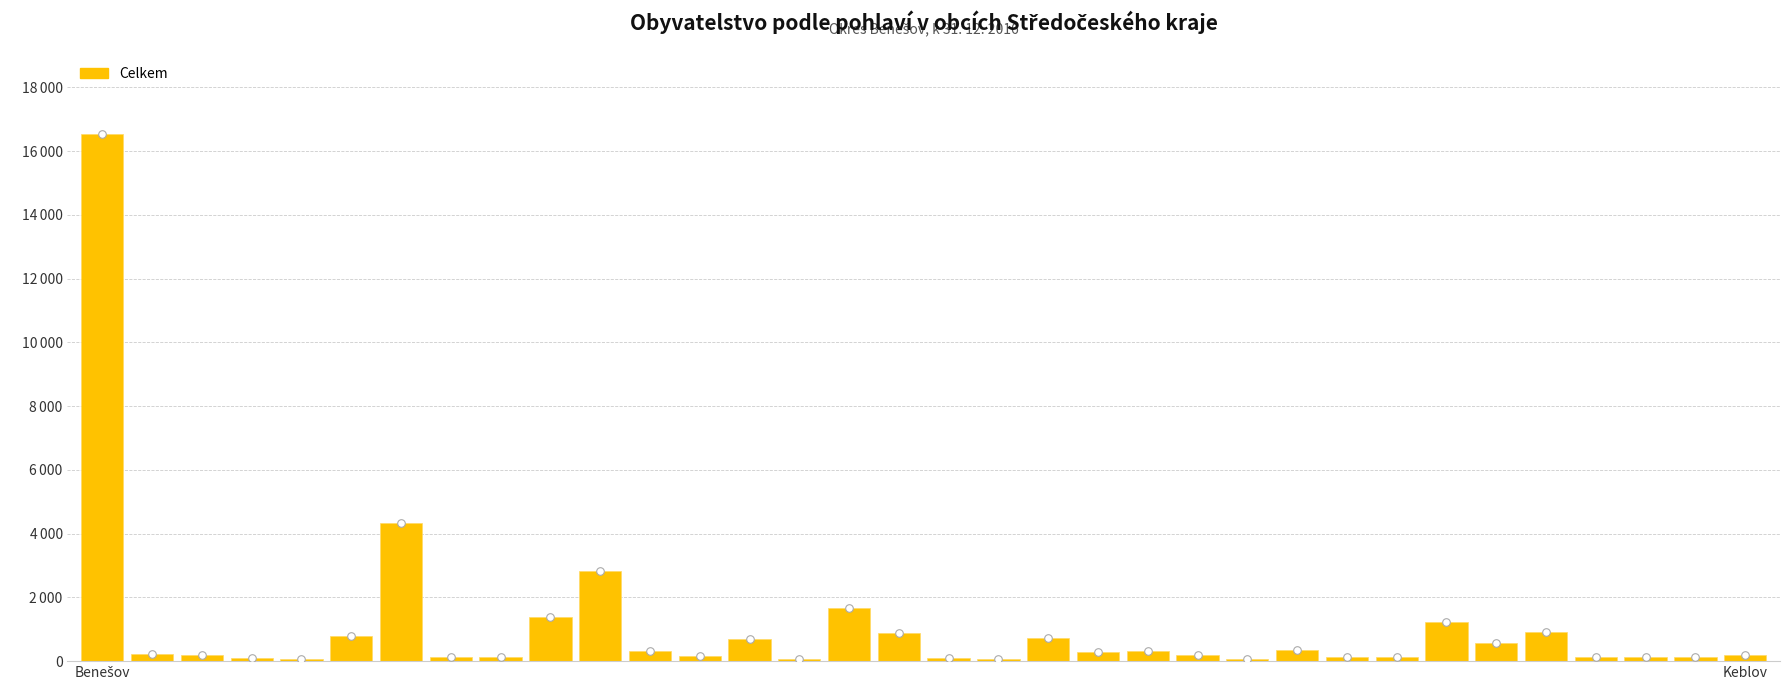

Approximately how many times larger is the value at 20 compared to 28?

0.5